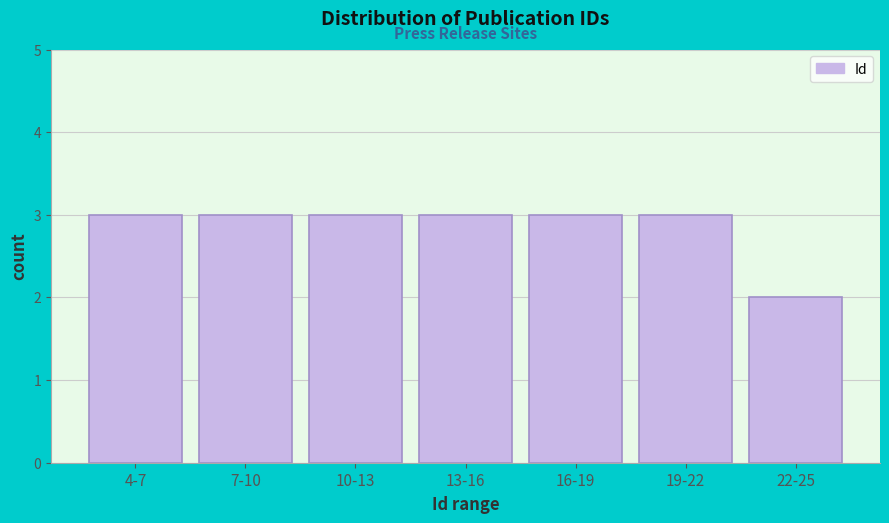

Reading right to left, what are all the values shown in this chart?

2	3	3	3	3	3	3